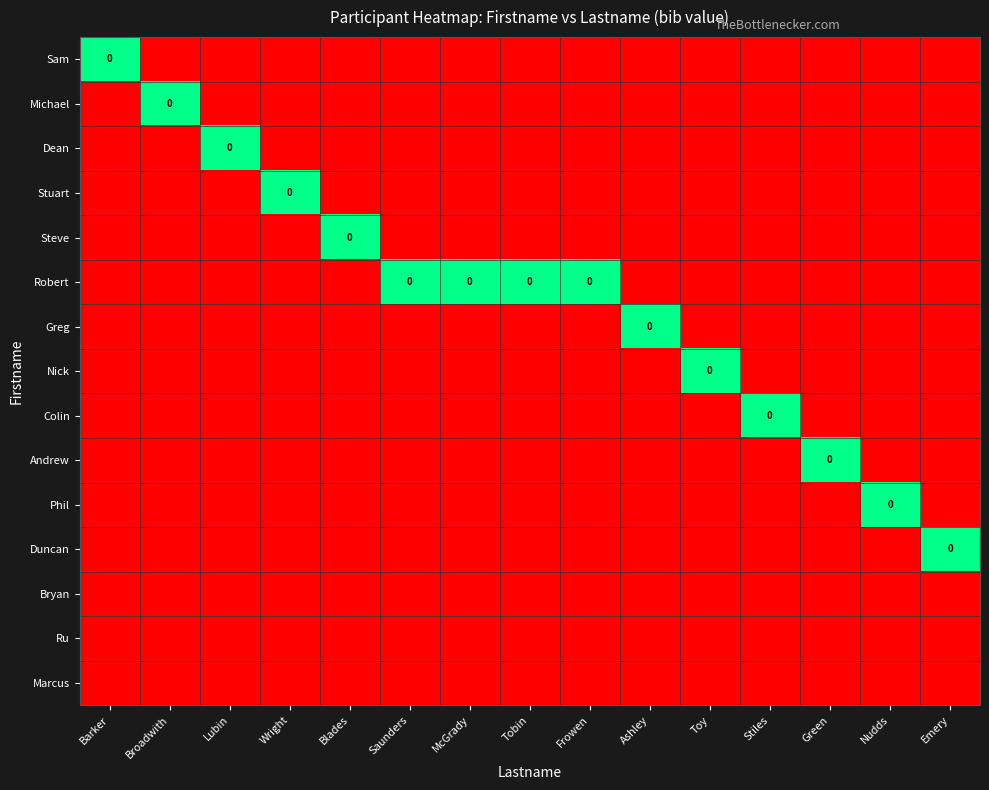

Count the number of categories in the chart.

15